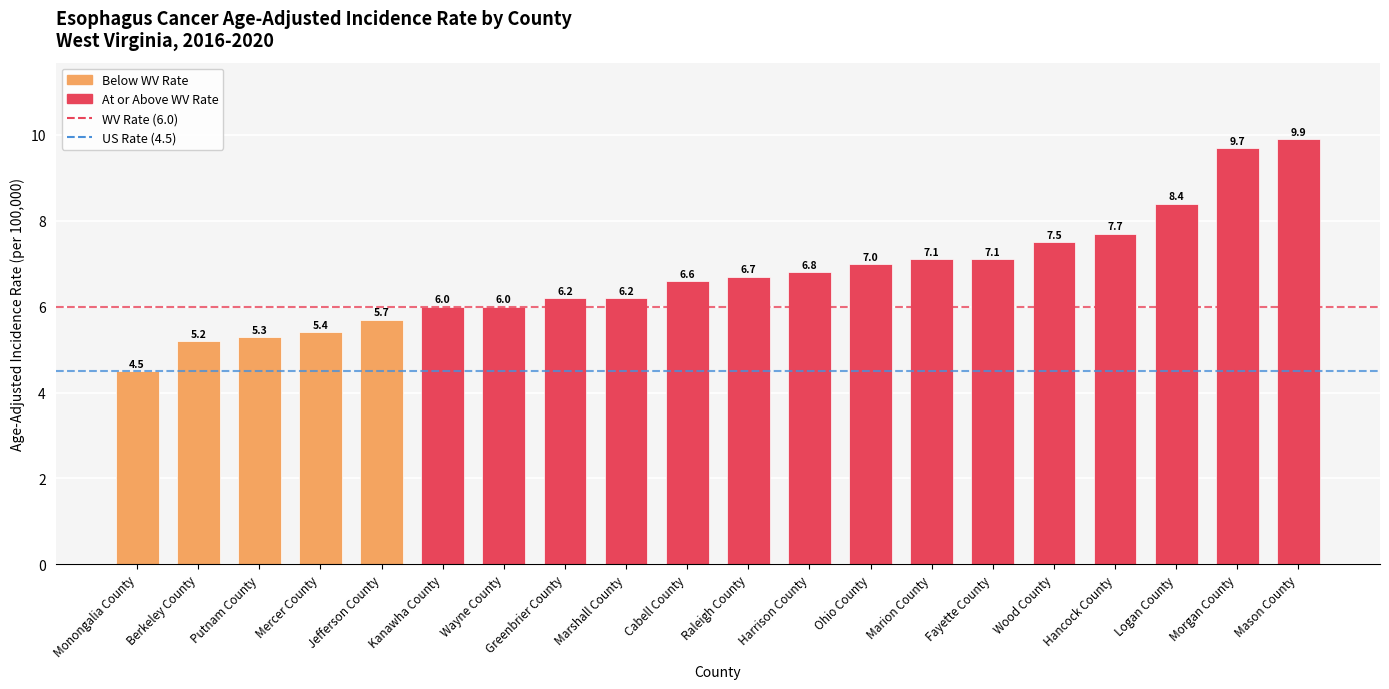

What is the difference between the maximum and second lowest values?

4.7